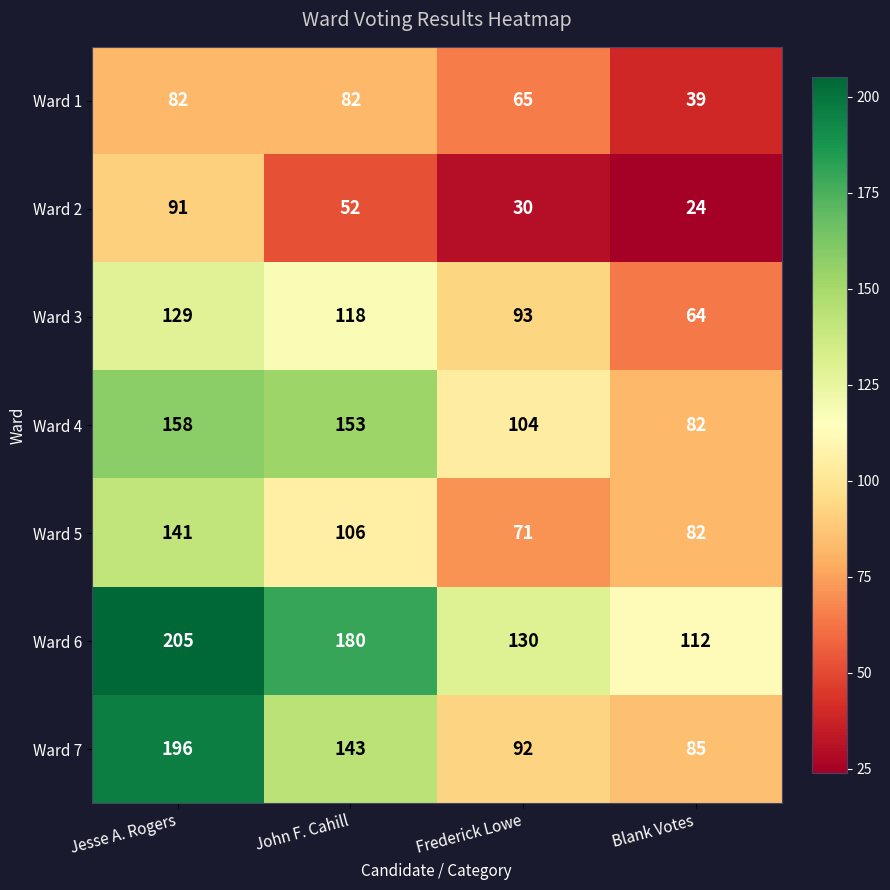

Which category has the lowest value across all series?

Blank Votes